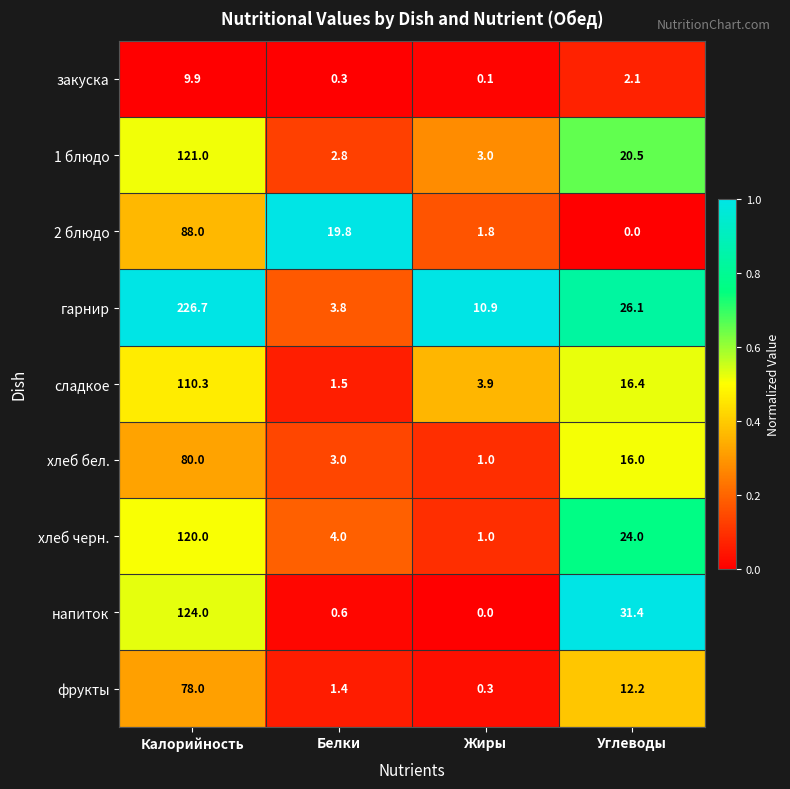

What is the greatest value displayed?

226.7